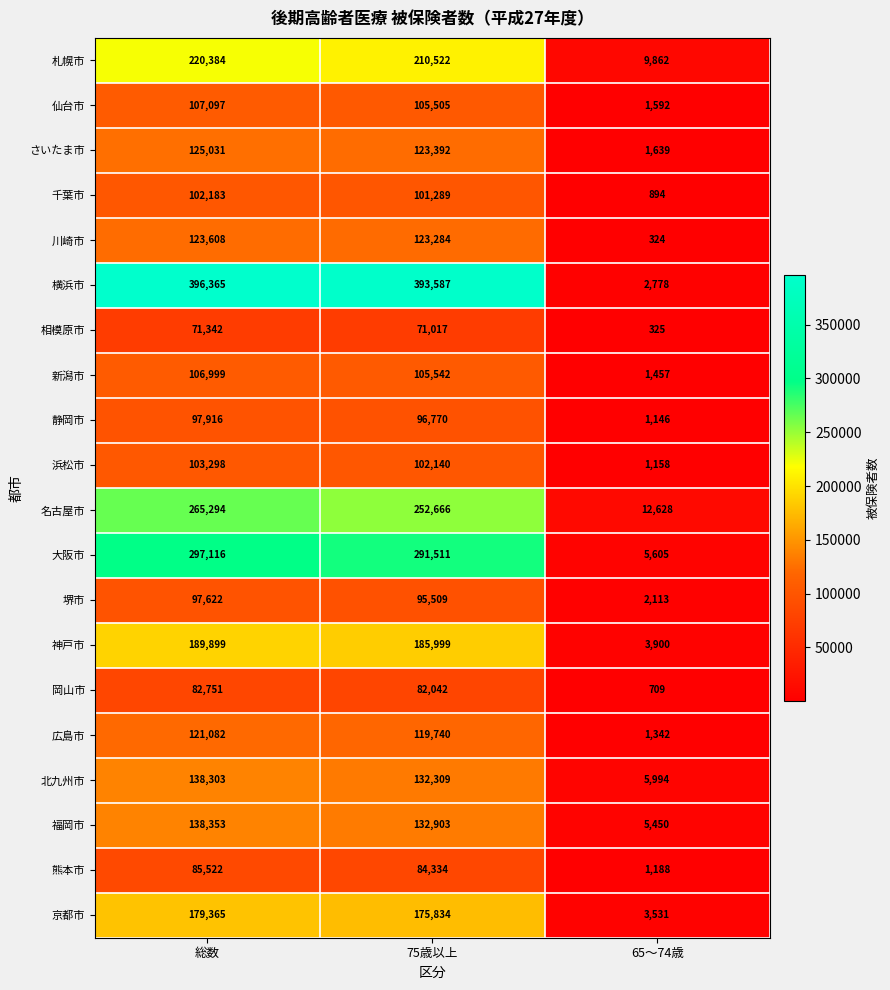

What is the sum of all 堺市 values?

195244